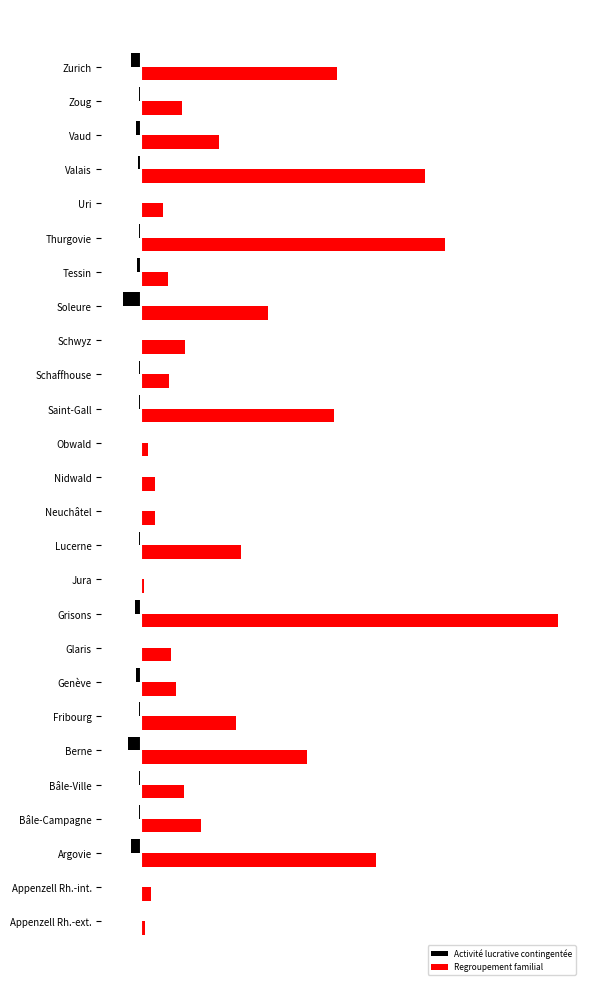

What is the difference between the maximum and second lowest values in the Regroupement familial series?

513